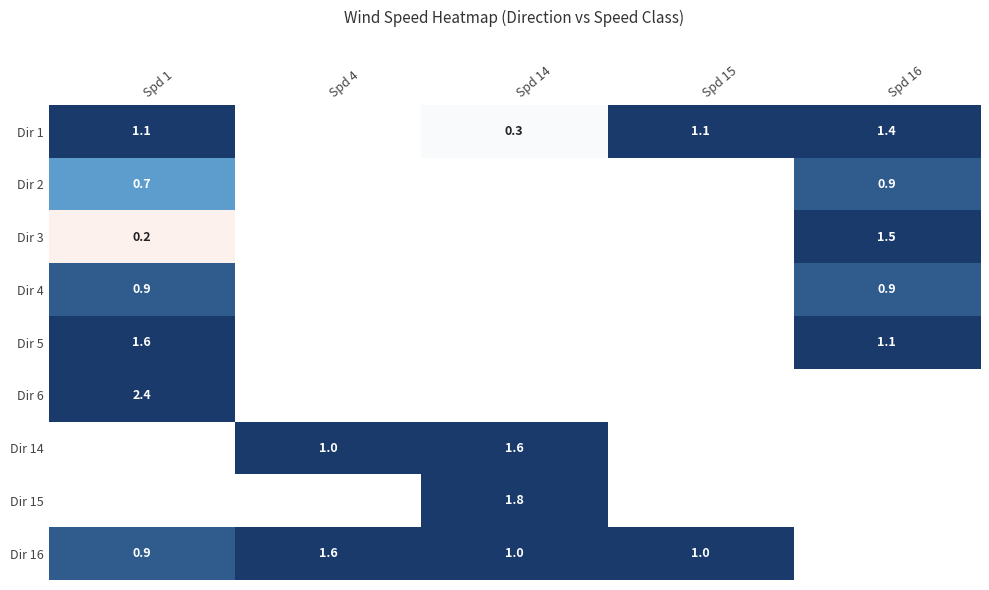

The Dir 14 series shows 0.7 at Spd 4. True or false?

False